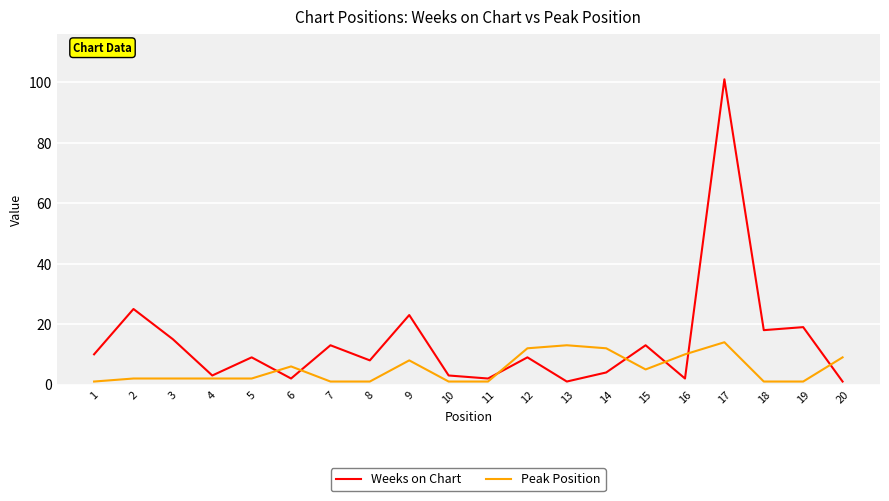

Does the chart display data point markers on the line(s)?

No